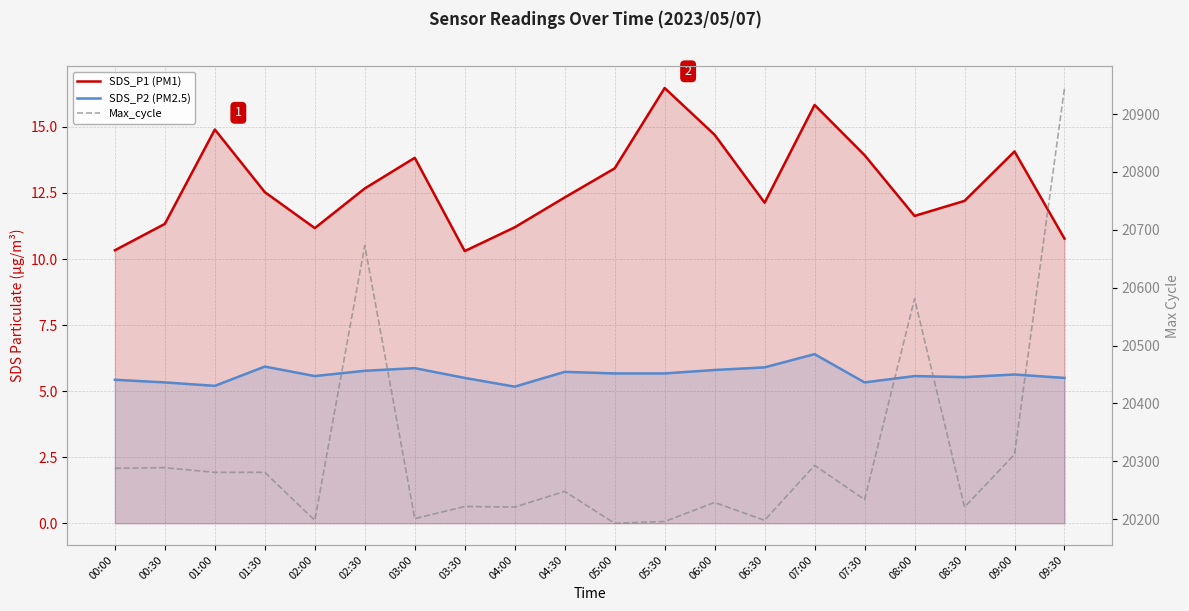

What is the spread (max minus min) of values at 01:00?

20275.8